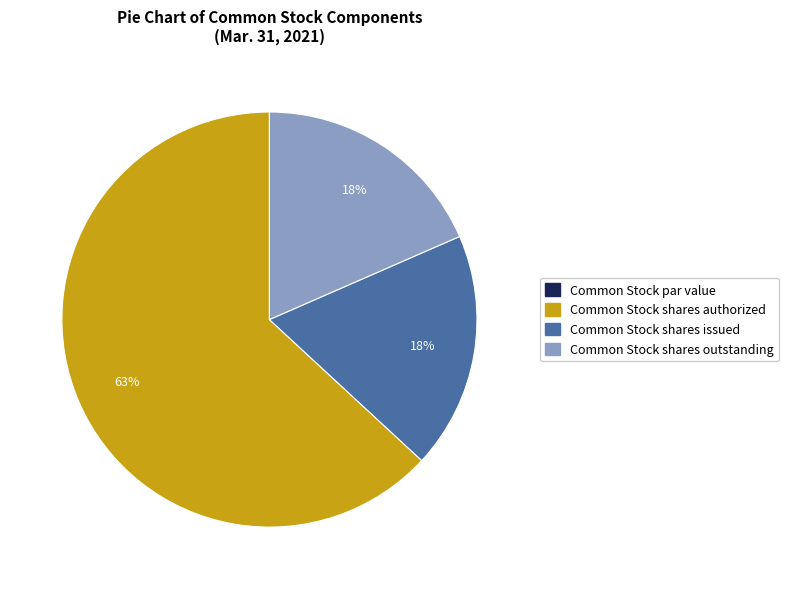

The Common Stock shares authorized slice represents 56% of the pie. True or false?

False